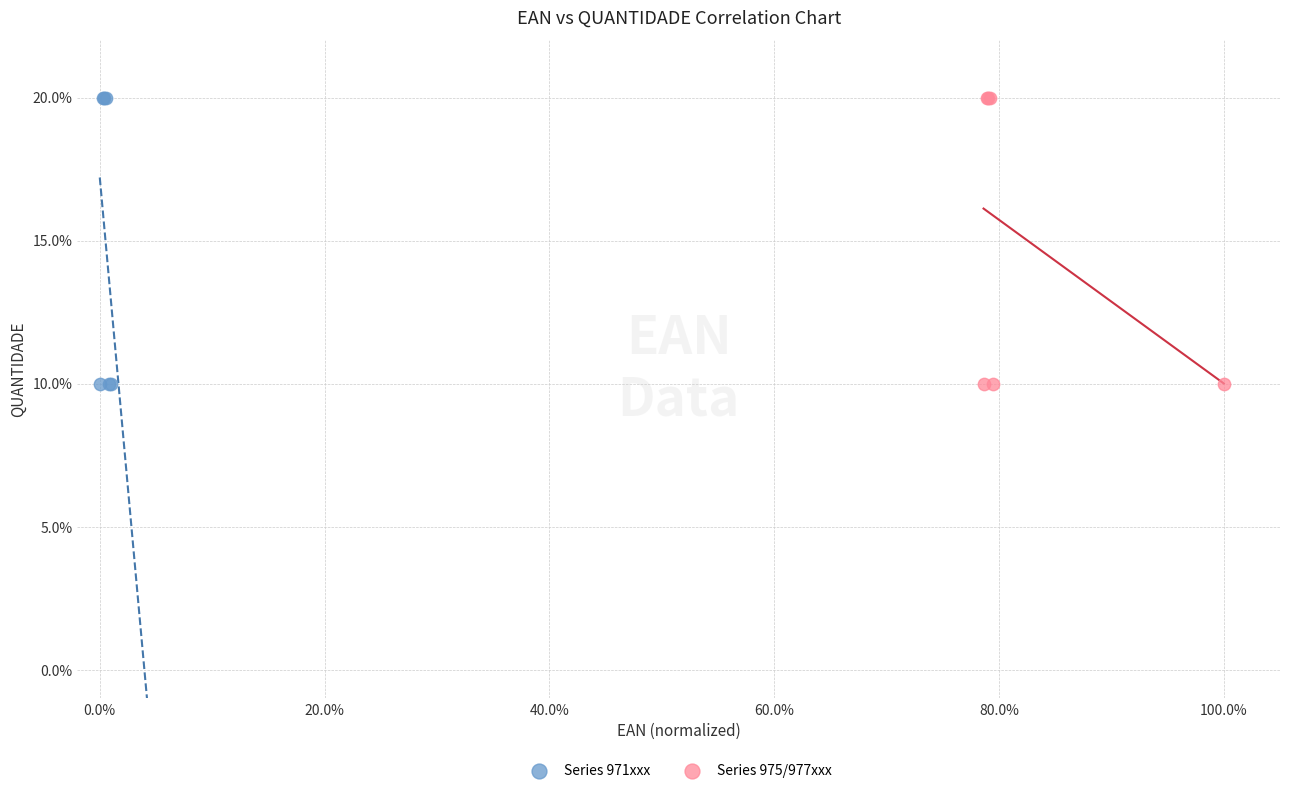

What are all the series names shown in the legend?

Series 971xxx, Series 975/977xxx